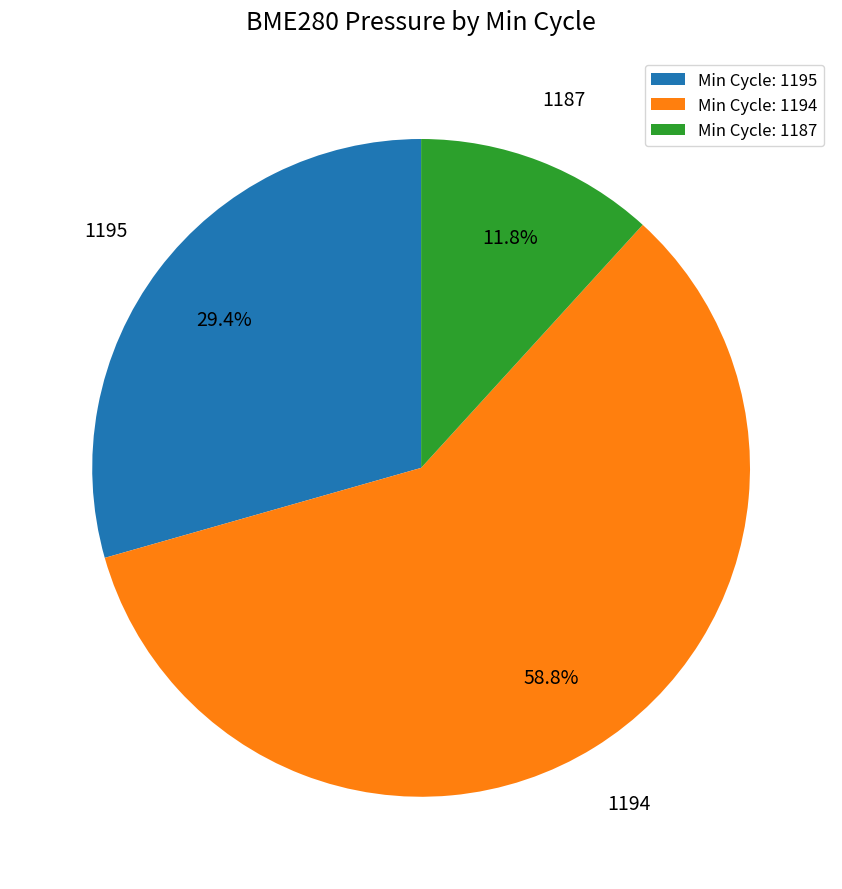

The 1194 slice represents 1% of the pie. True or false?

False